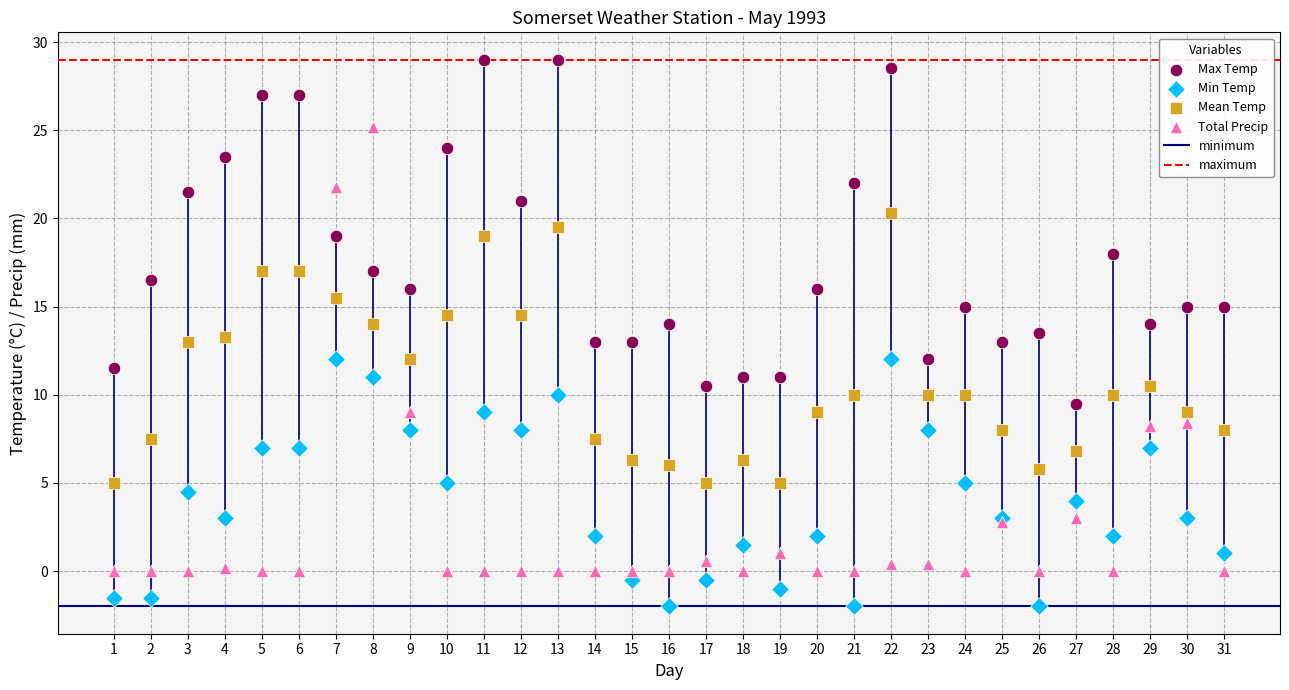

Which series reaches the maximum Y coordinate?

Max Temp